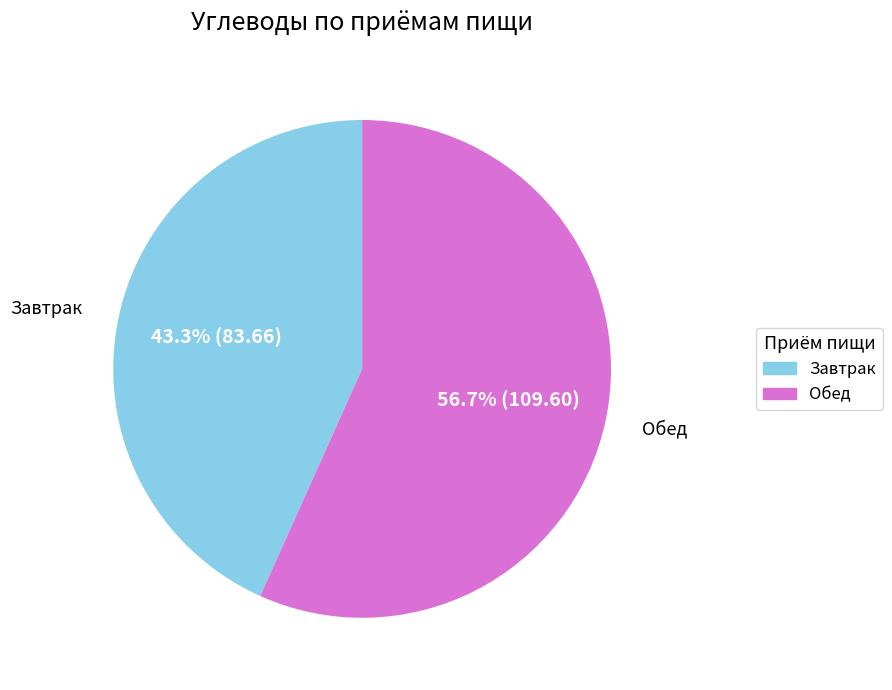

Which category has the biggest portion of the pie?

Обед